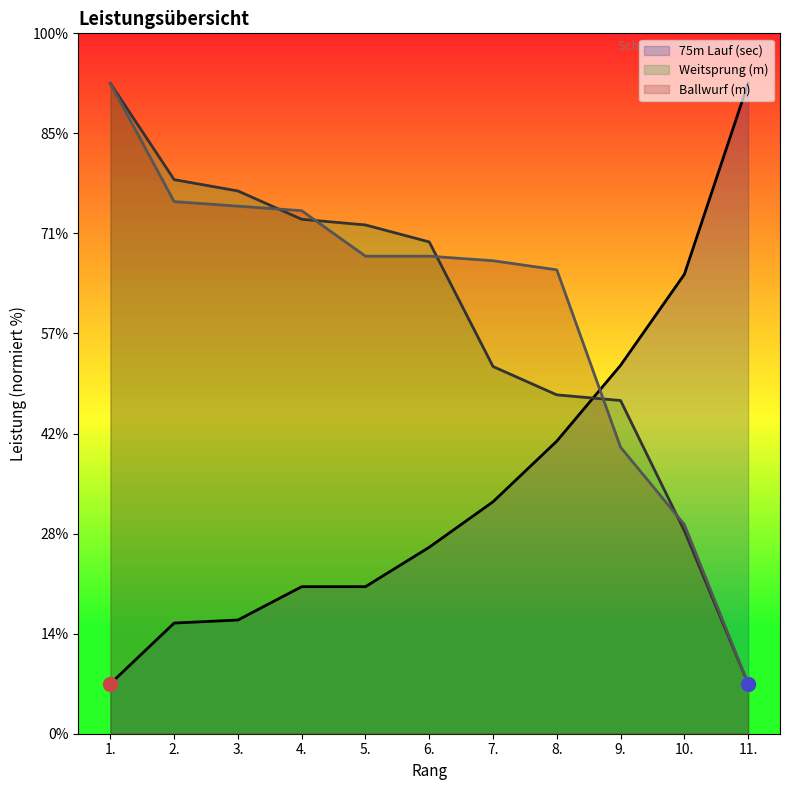

What are all the series names shown in the legend?

75m Lauf (sec), Weitsprung (m), Ballwurf (m)